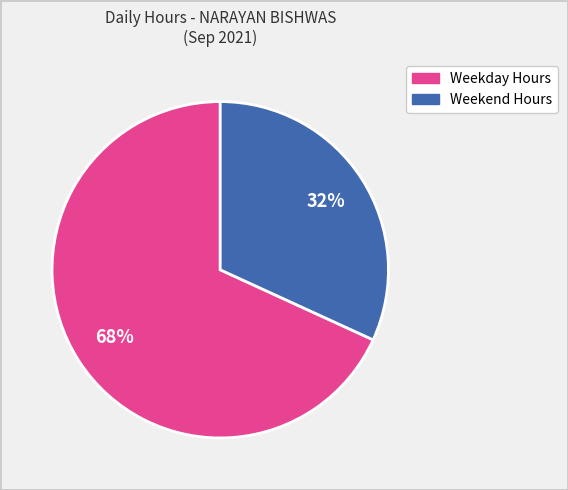

Is there any slice that represents more than half of the pie?

Yes